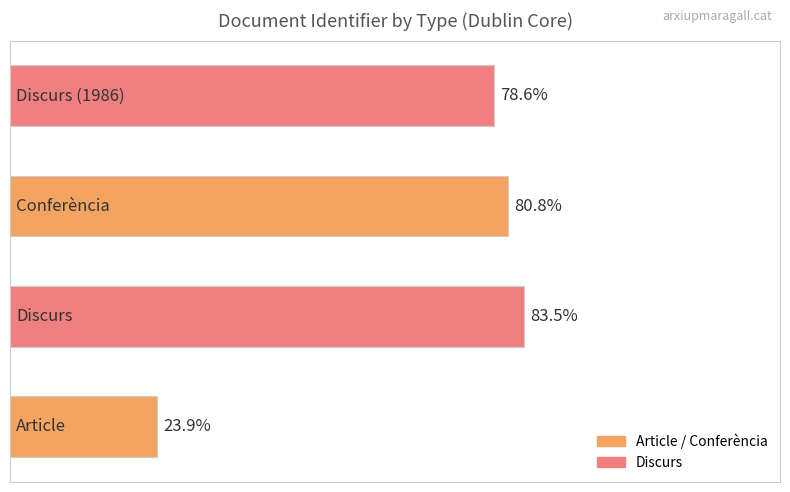

Does the chart contain stacked bars?

No